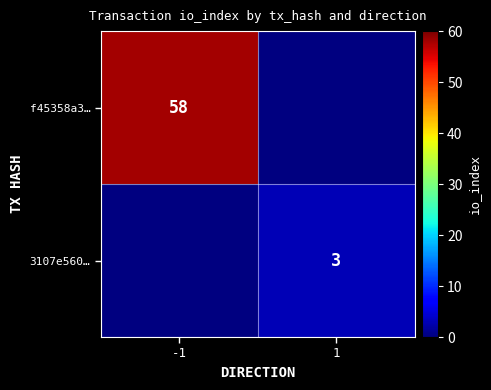

The value of f45358a3… at -1 is 58. True or false?

True